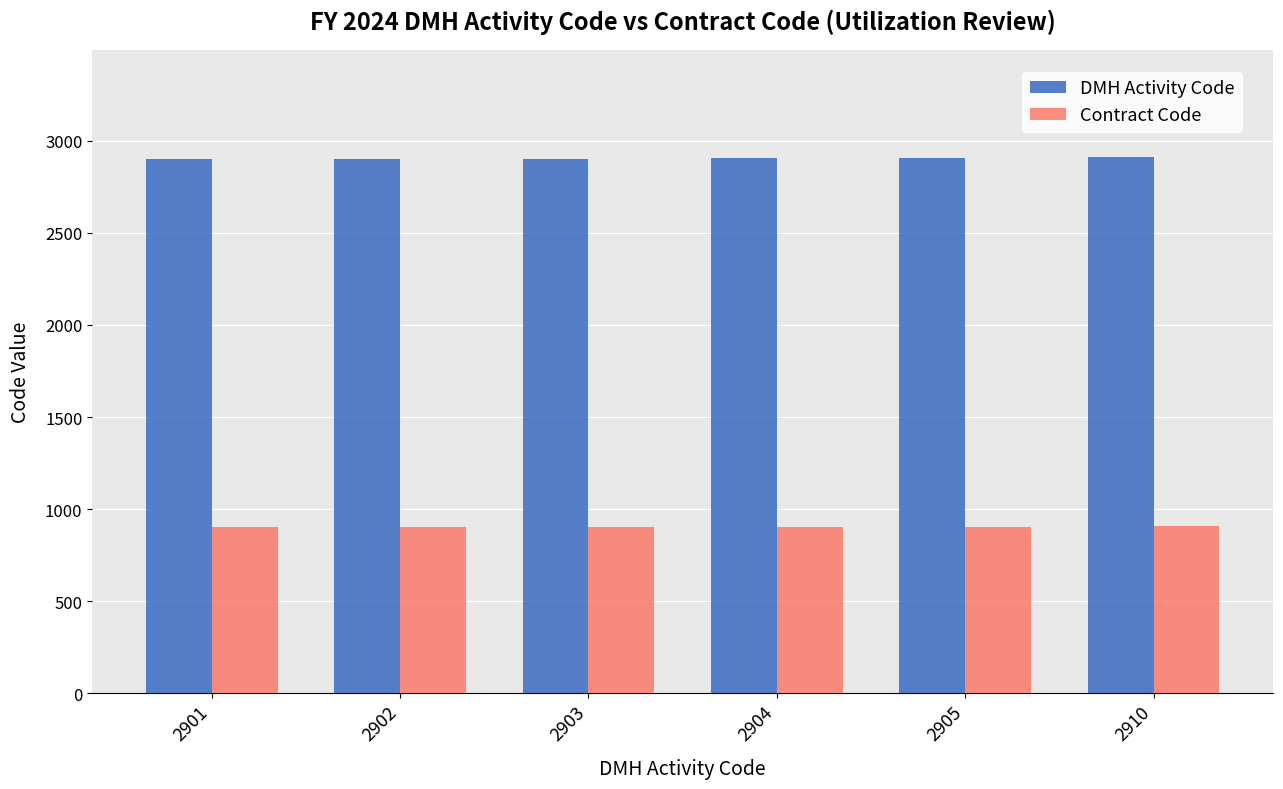

At 2901, list the series in order from largest to smallest.

DMH Activity Code, Contract Code